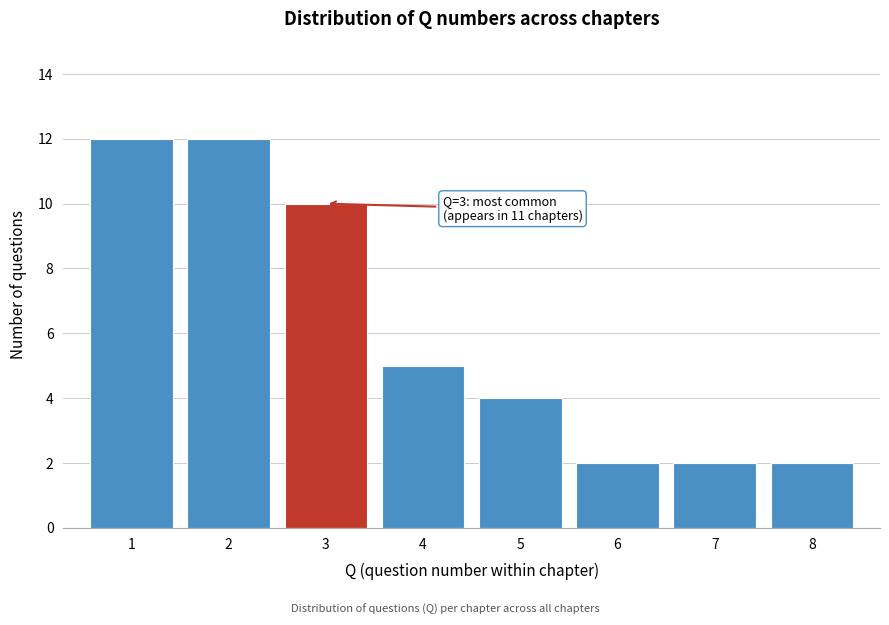

Reading left to right, transcribe all the data shown in this chart.

12	12	10	5	4	2	2	2